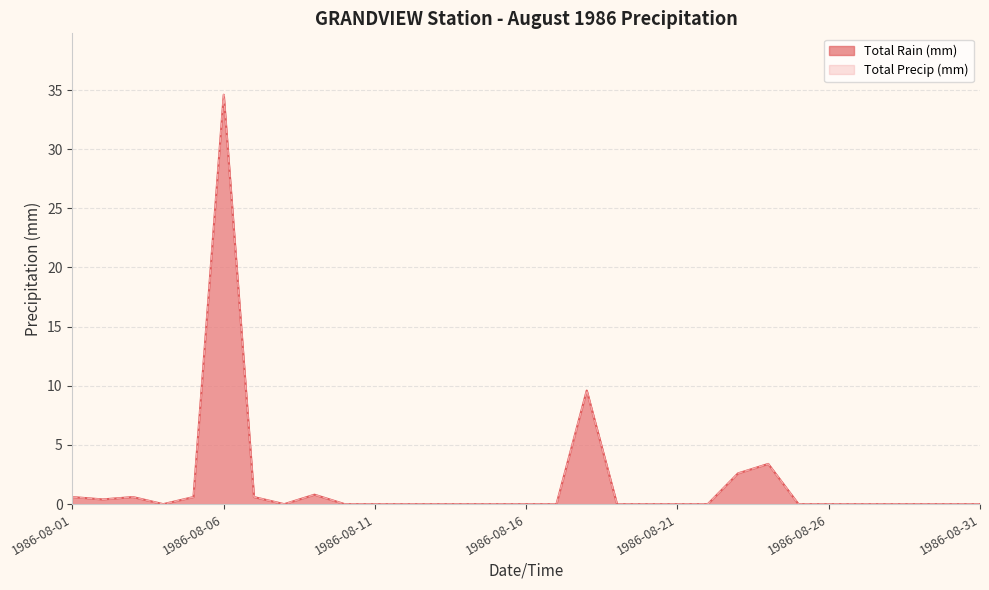

True or false: Total Precip (mm) and Total Rain (mm) intersect in this chart.

False